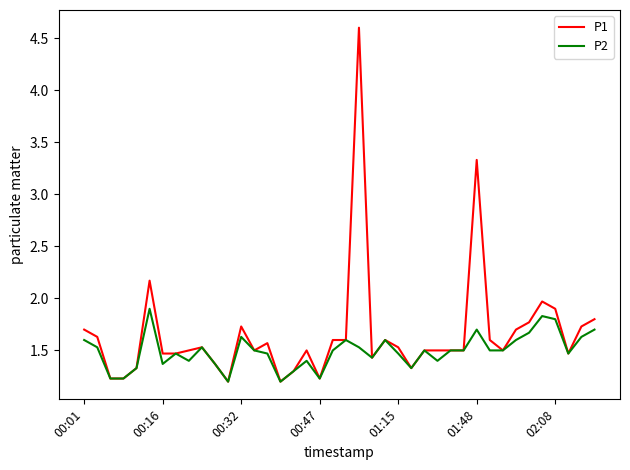

List the series in order of their overall mean, lowest first.

P2, P1